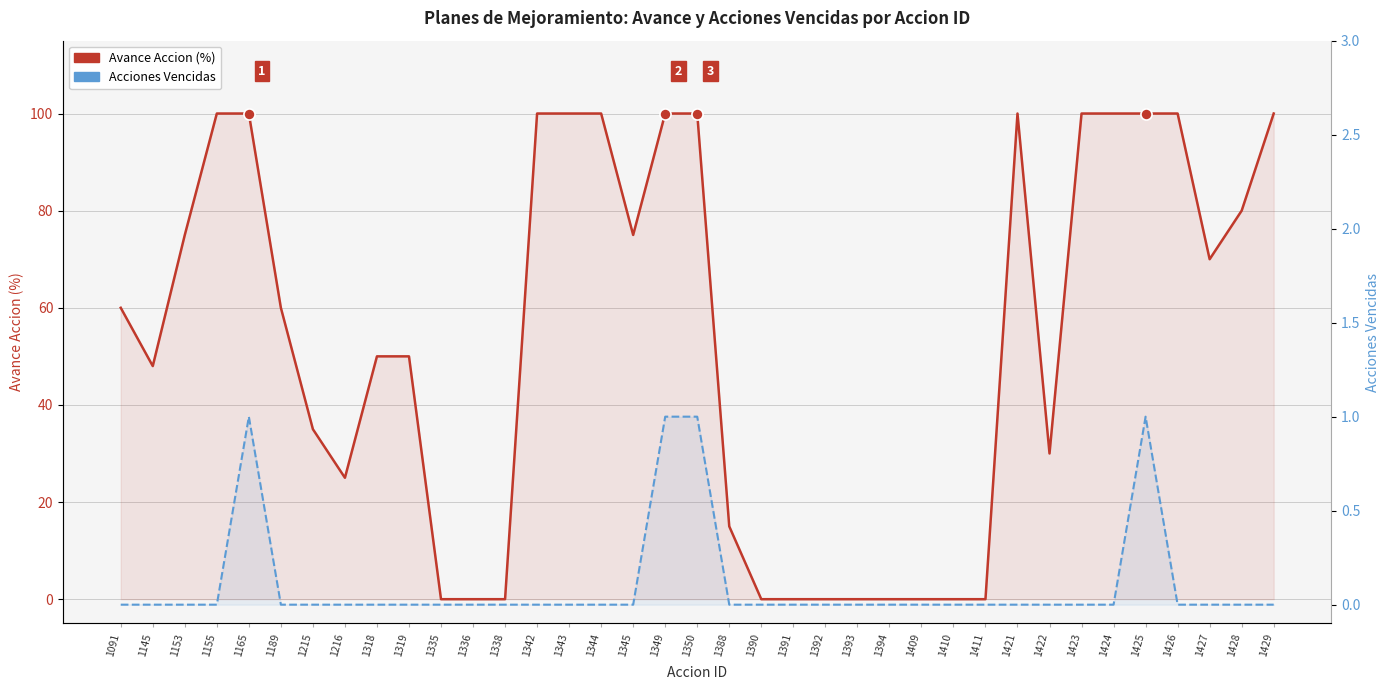

True or false: Avance Accion (%) and Acciones Vencidas cross at least once.

False